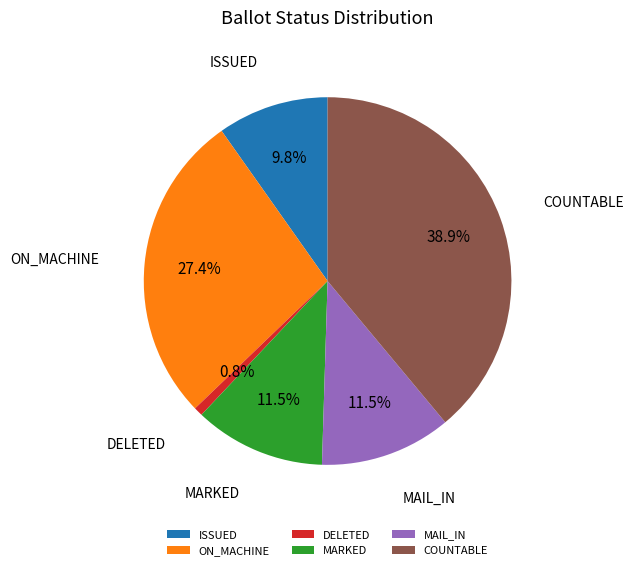

To the nearest percent, what is the combined percentage of DELETED and ON_MACHINE?

28%